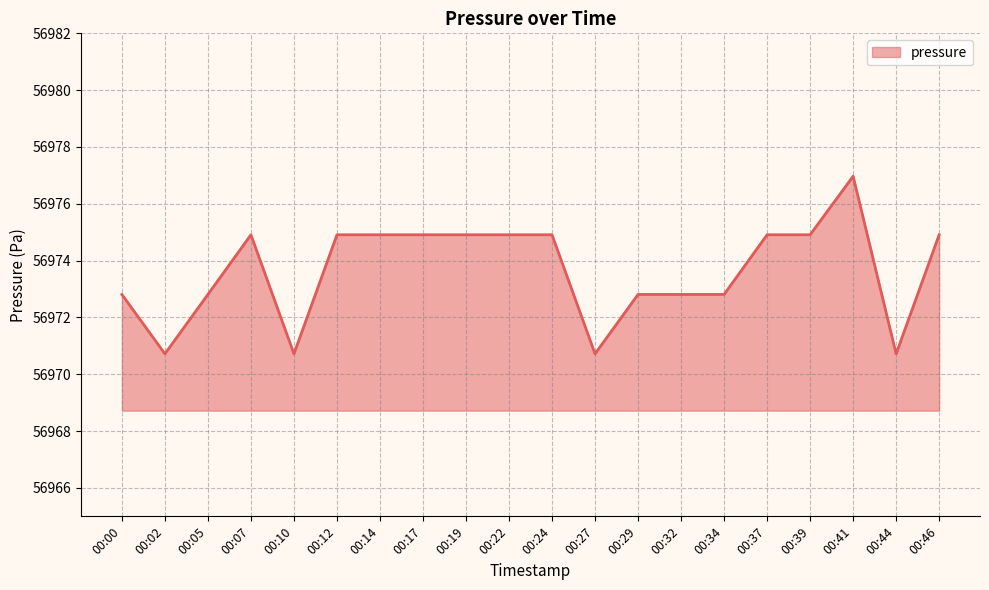

The value at 00:29 is 84809.4. True or false?

False